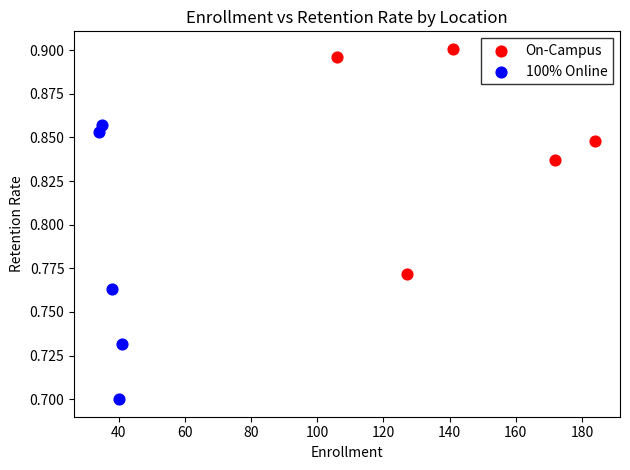

Which series reaches the minimum Y coordinate?

100% Online